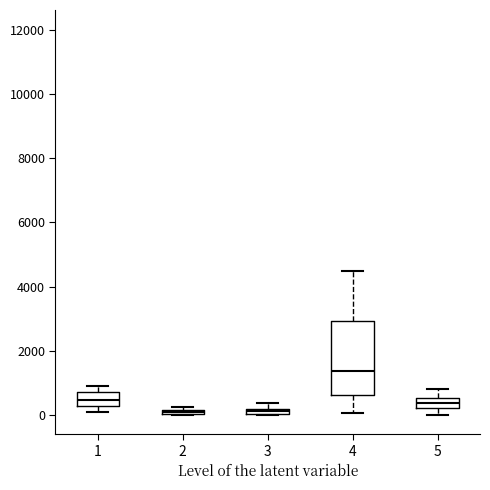

Comparing the boxes themselves (not the whiskers), which one is the tallest?

4